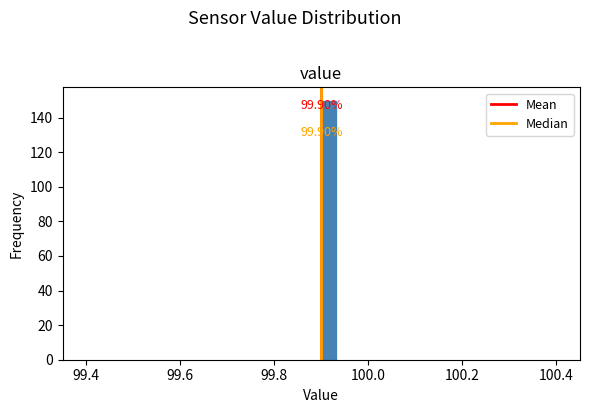

Read against the x-axis, roughly where is the centre of the tallest bar?

99.92